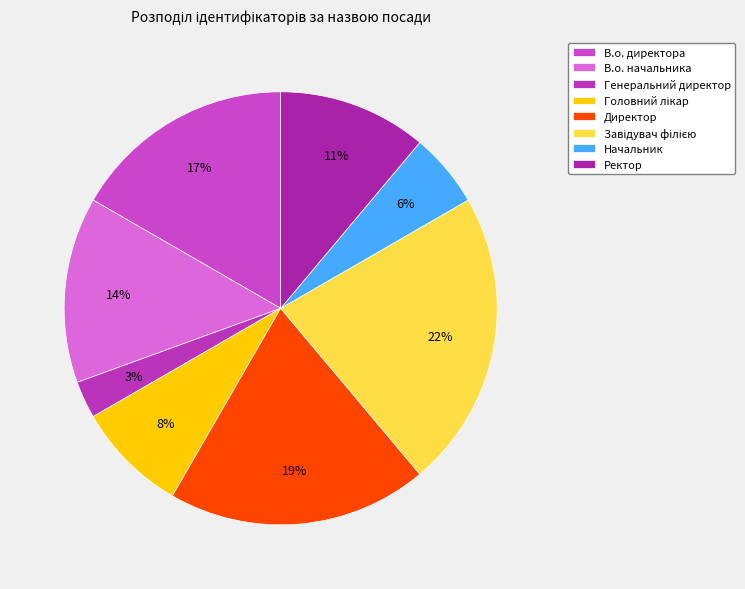

The Директор slice represents 19% of the pie. True or false?

True